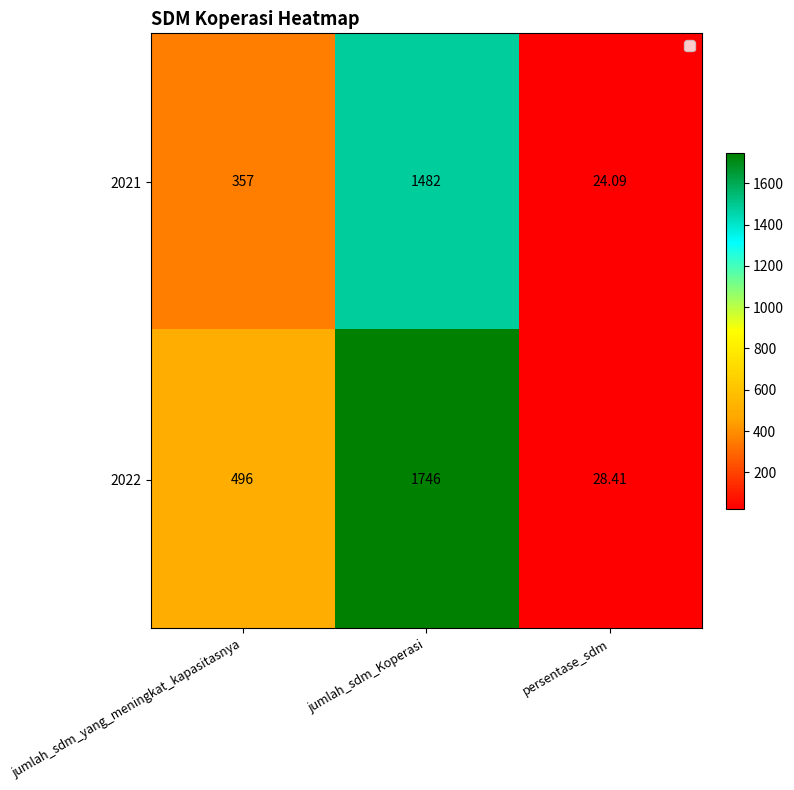

At which category is the sum across all series the highest?

jumlah_sdm_Koperasi